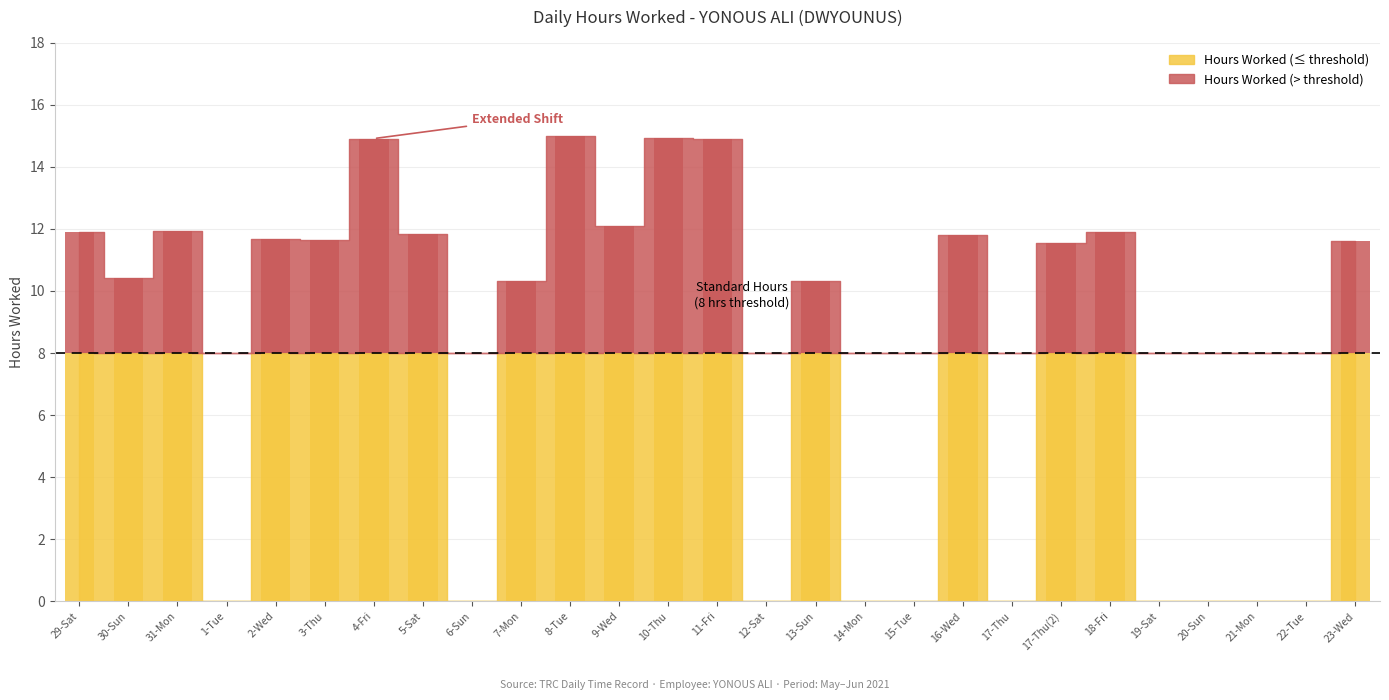

Does the chart contain stacked bars?

No